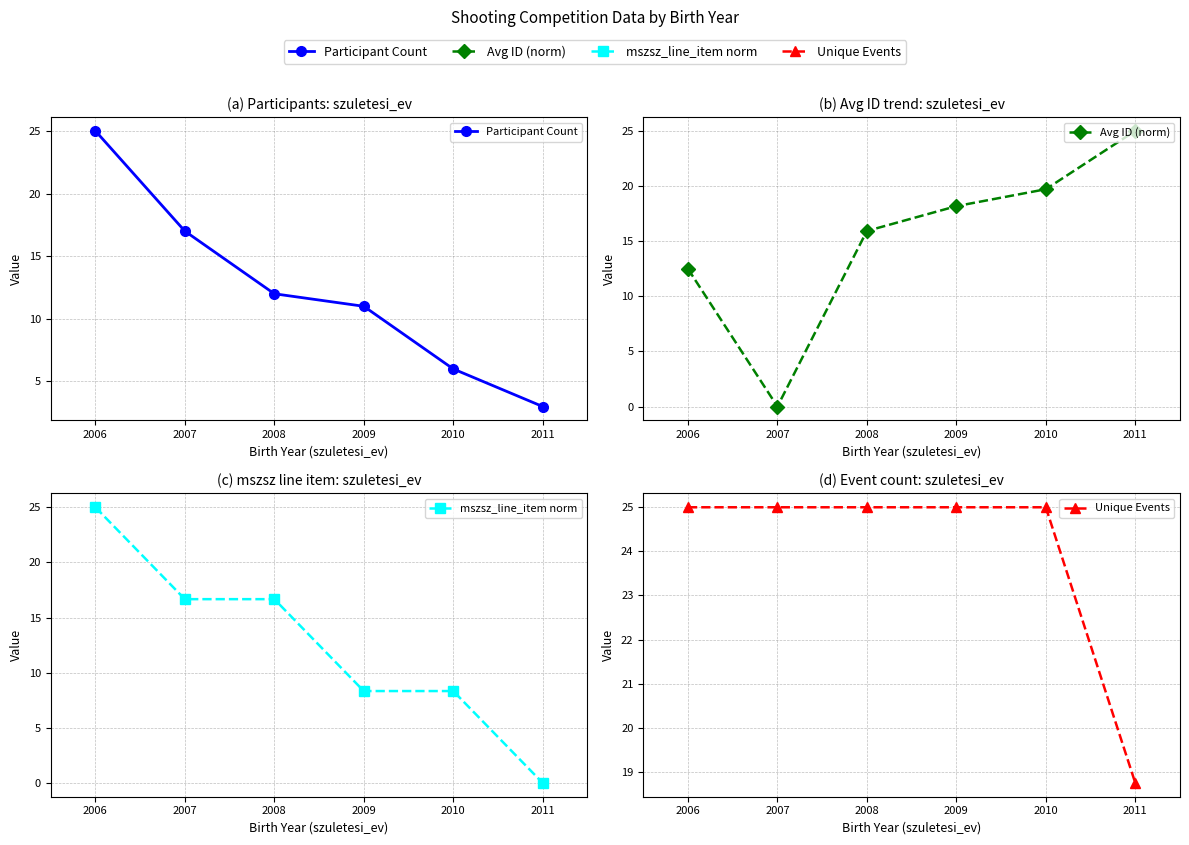

Which has a higher value, 2011 or 2009?

2009